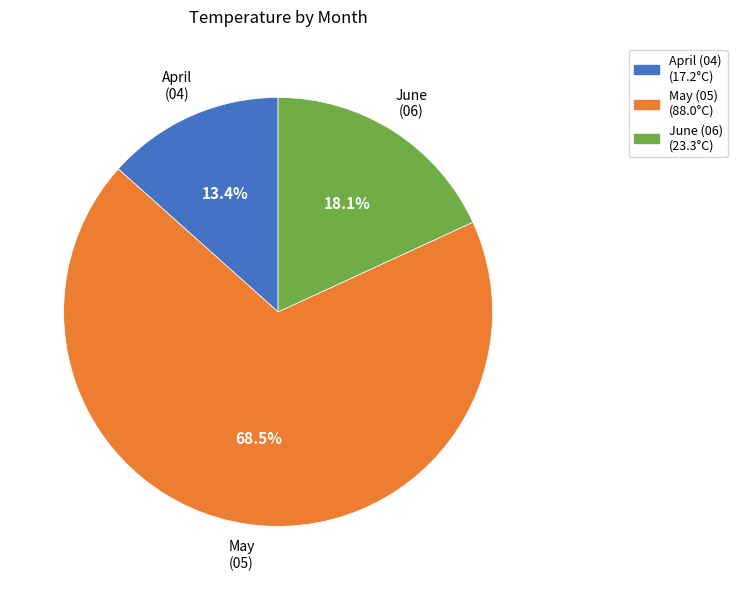

Does any single category account for the majority?

Yes